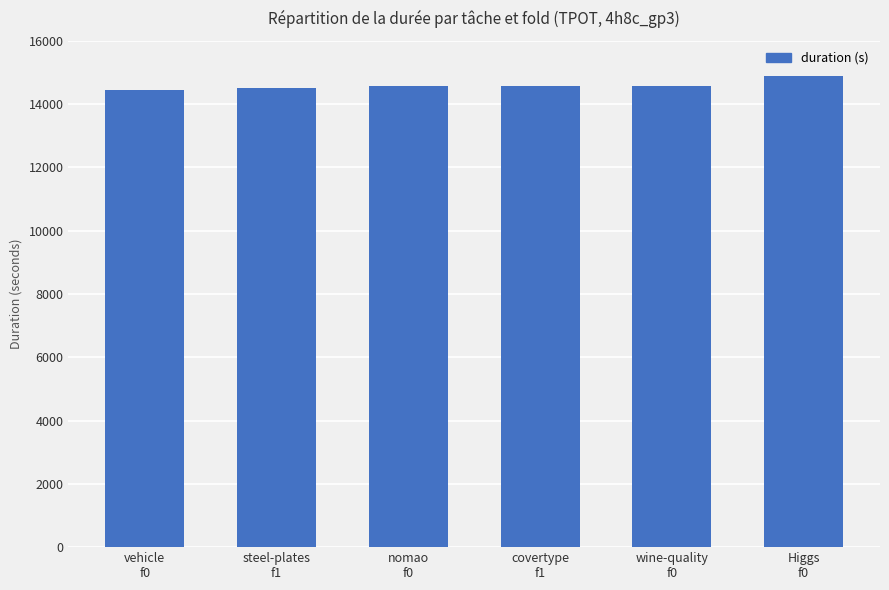

Count the number of data series in this chart.

1